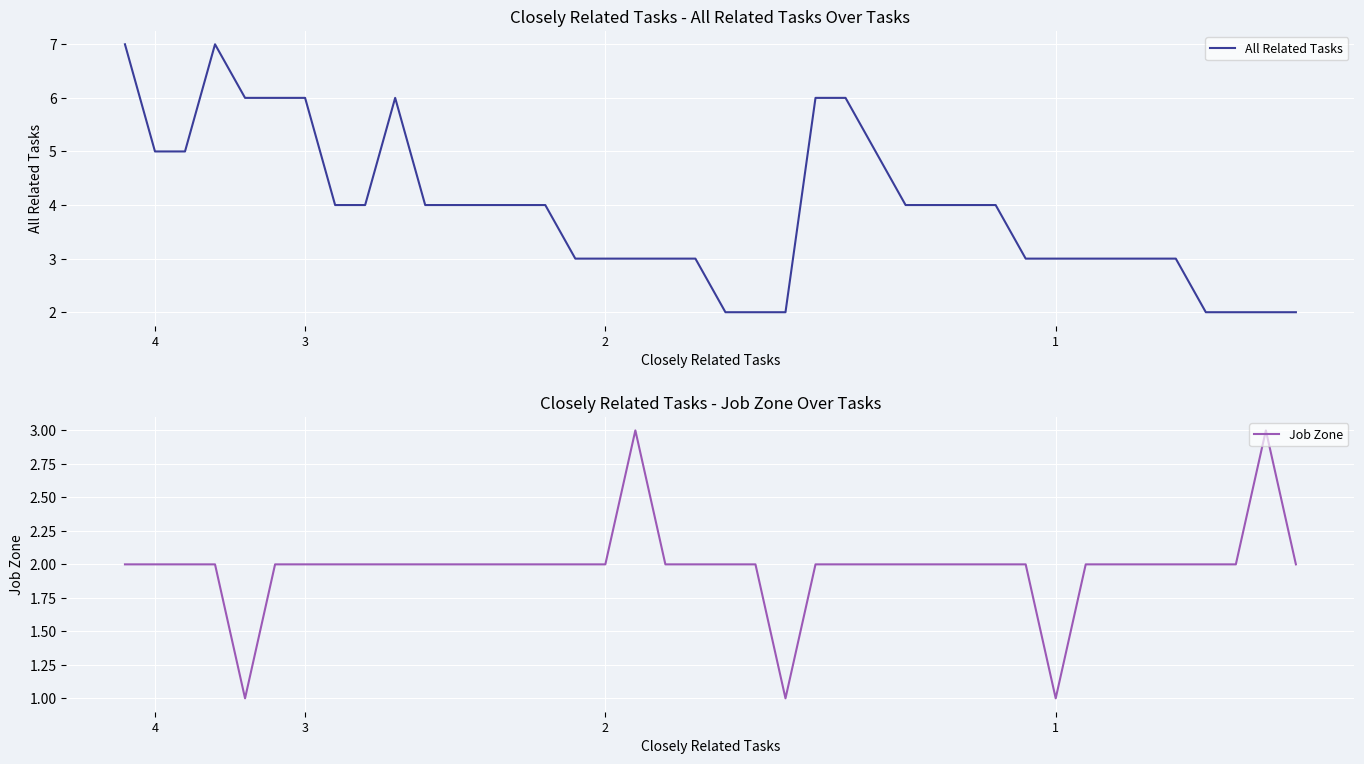

List the series in order of their peak value, lowest first.

Job Zone, All Related Tasks